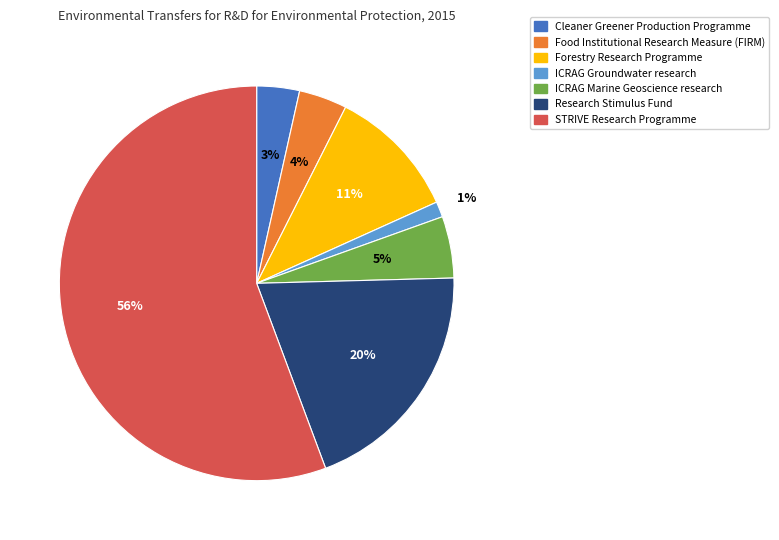

Count the number of slices in the pie.

7